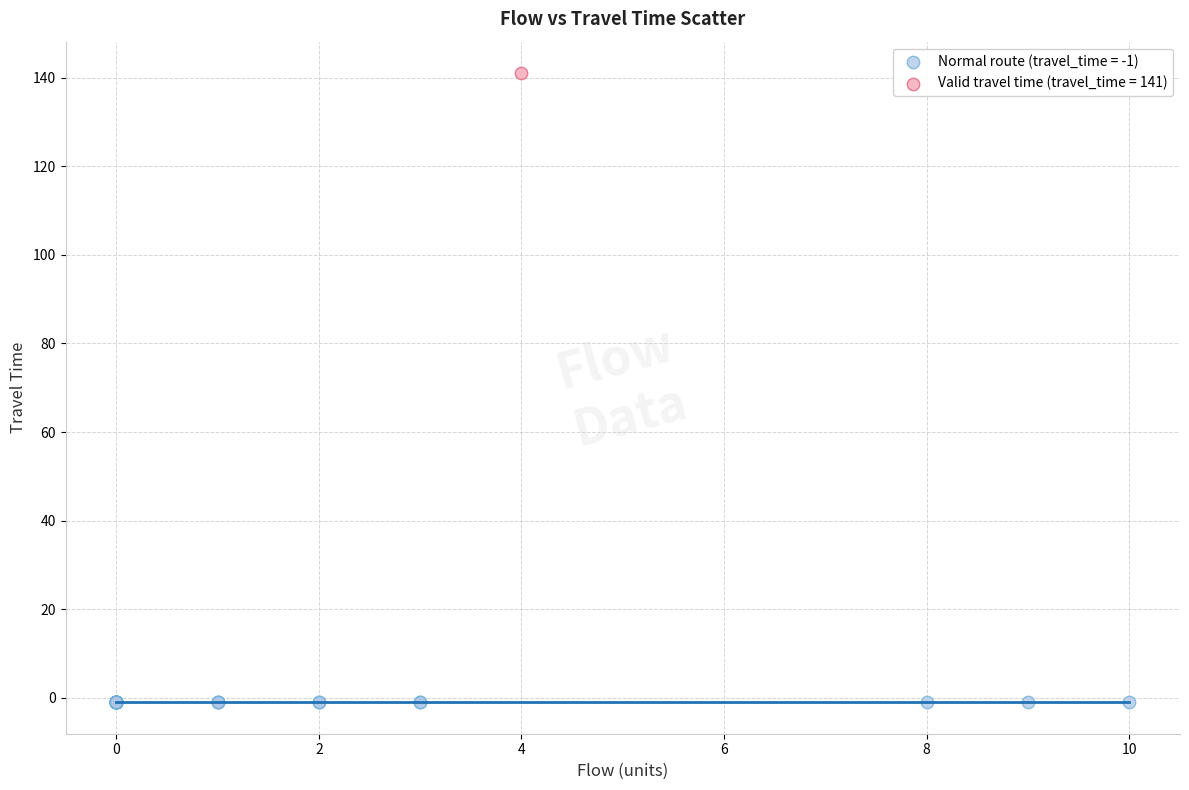

What are all the series names shown in the legend?

Normal route (travel_time = -1), Valid travel time (travel_time = 141)